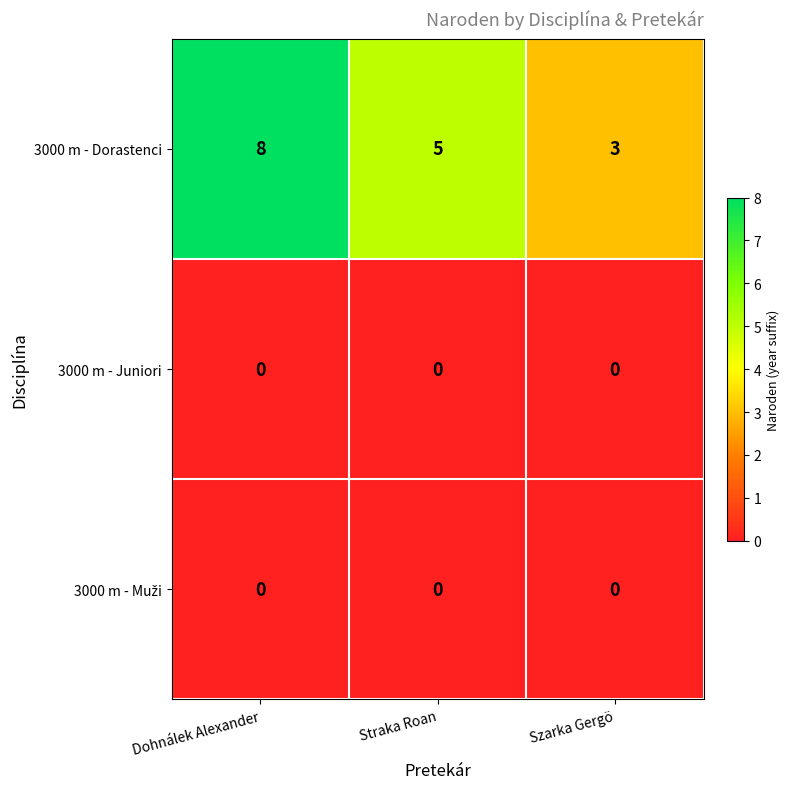

At how many categories does at least one series exceed 1?

3